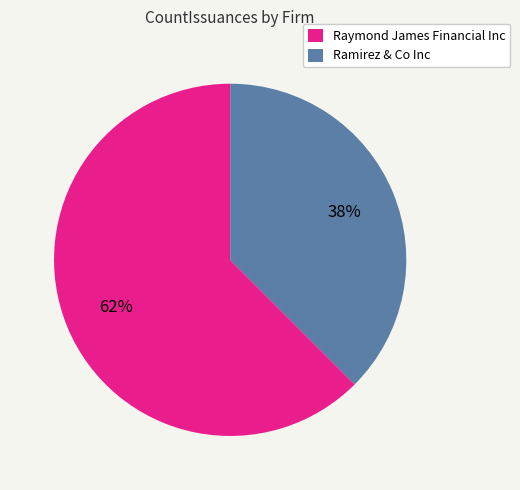

Count the number of slices in the pie.

2